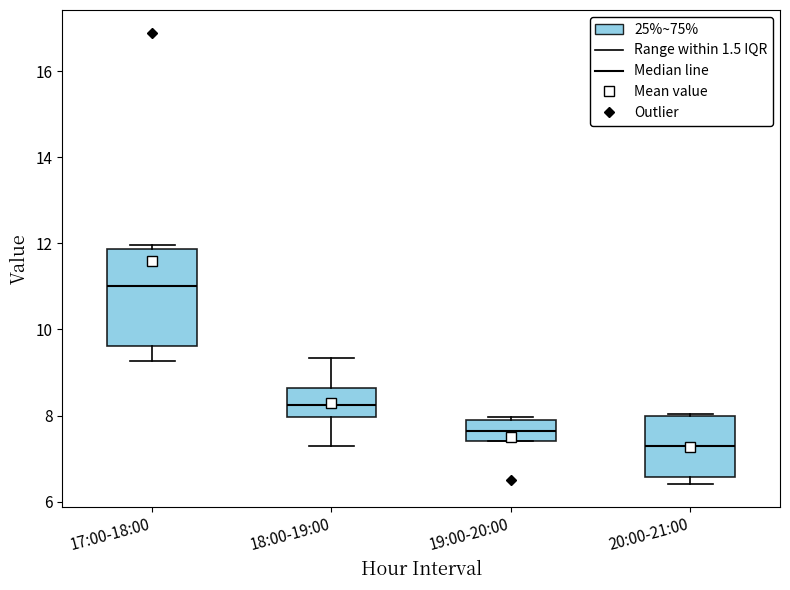

Which box has the highest median line?

17:00-18:00